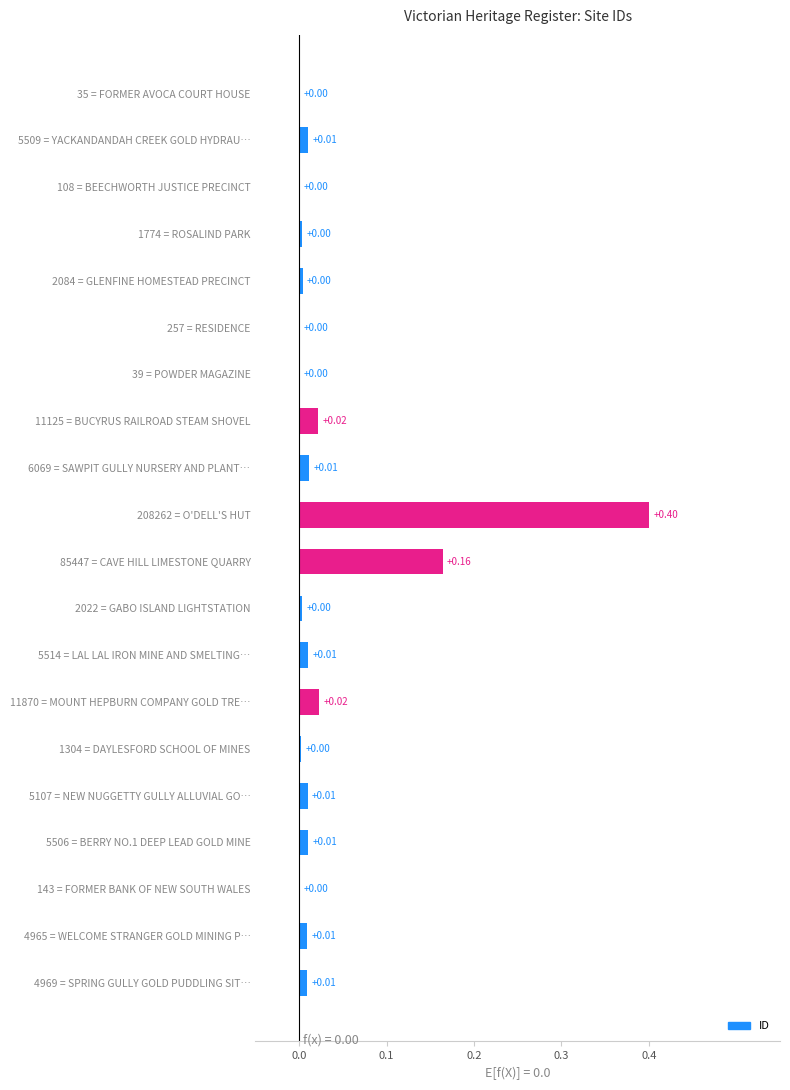

Between 11125 = BUCYRUS RAILROAD STEAM SHOVEL and 6069 = SAWPIT GULLY NURSERY AND PLANT…, which is larger?

11125 = BUCYRUS RAILROAD STEAM SHOVEL